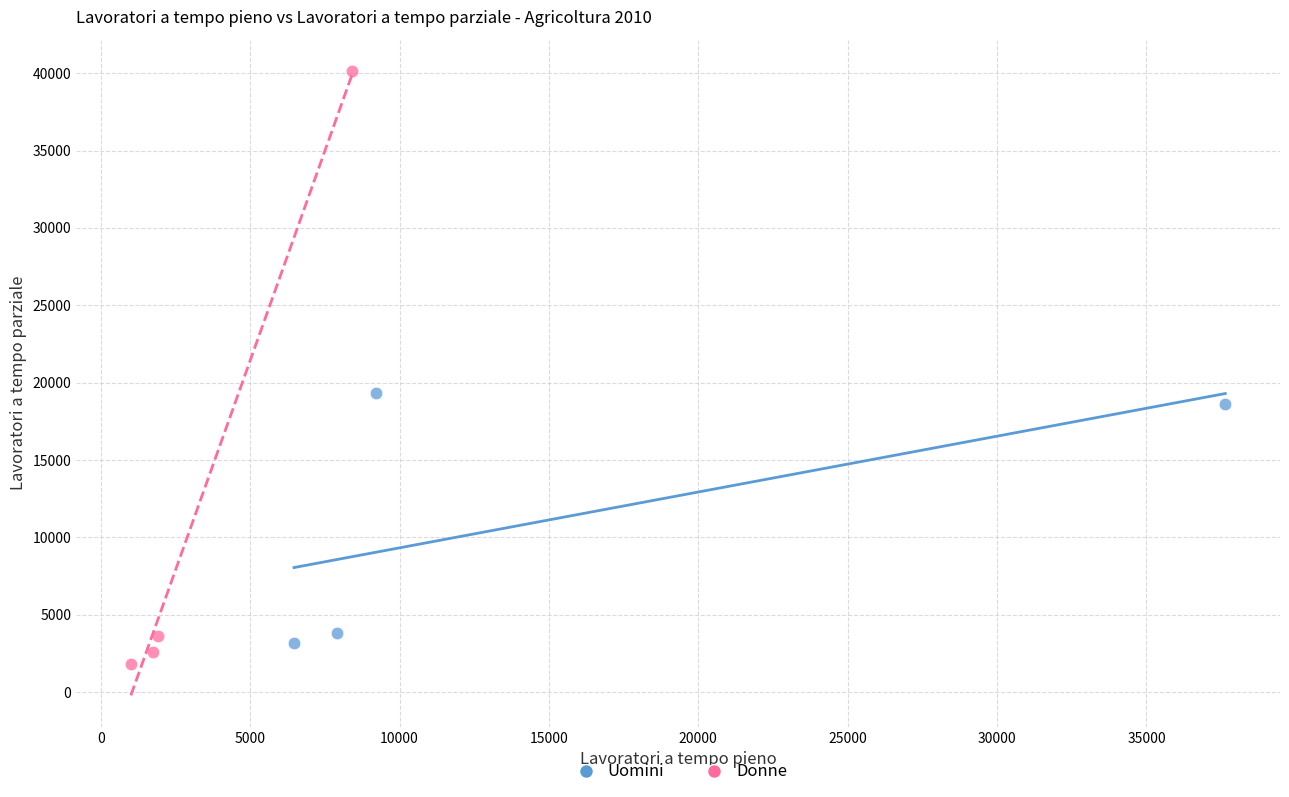

Which series contains the lowest Y value?

Donne